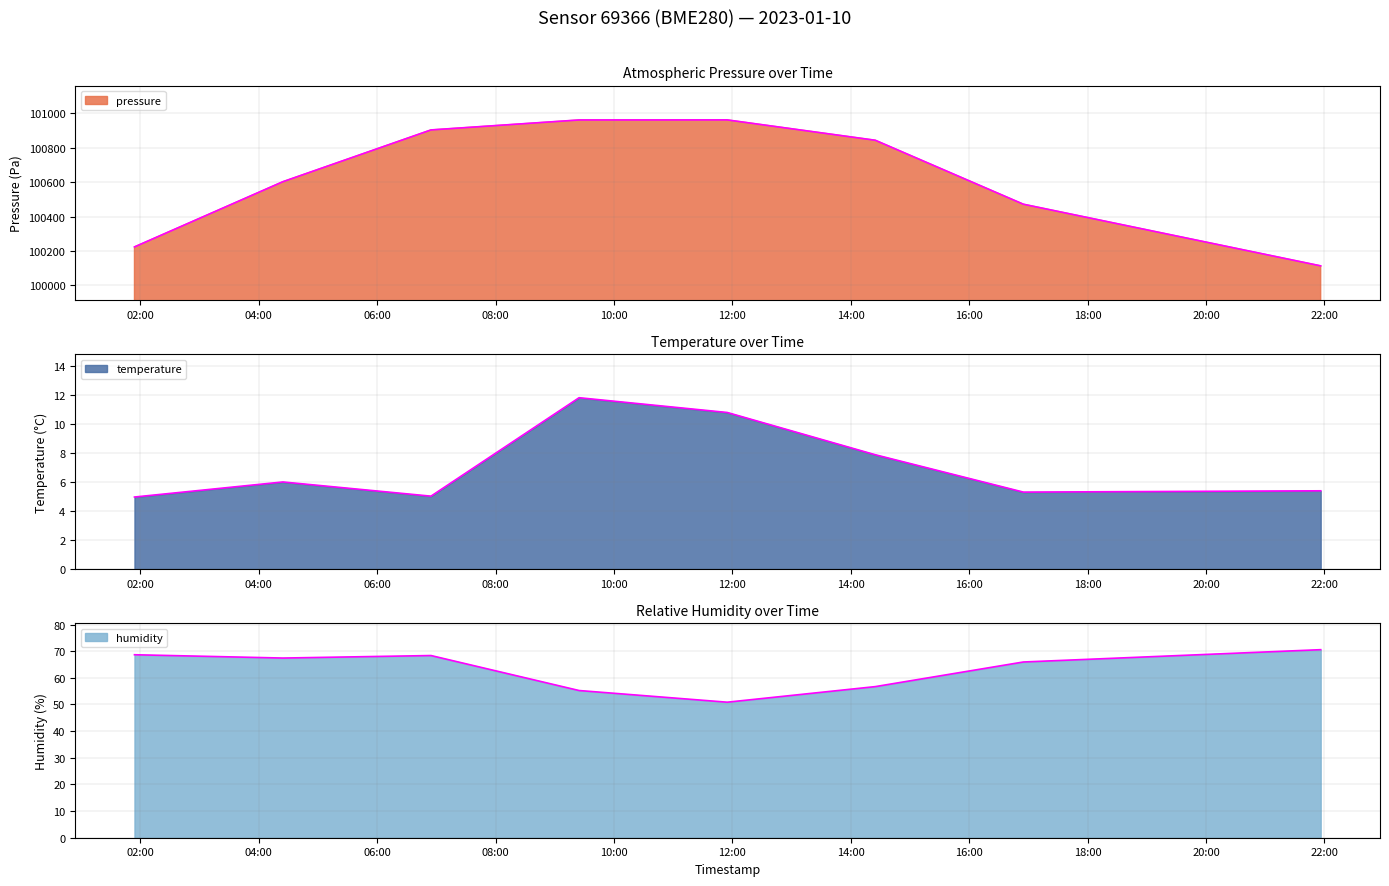

The value of pressure at 2023-01-10T09:24:39 is 46177.5. True or false?

False